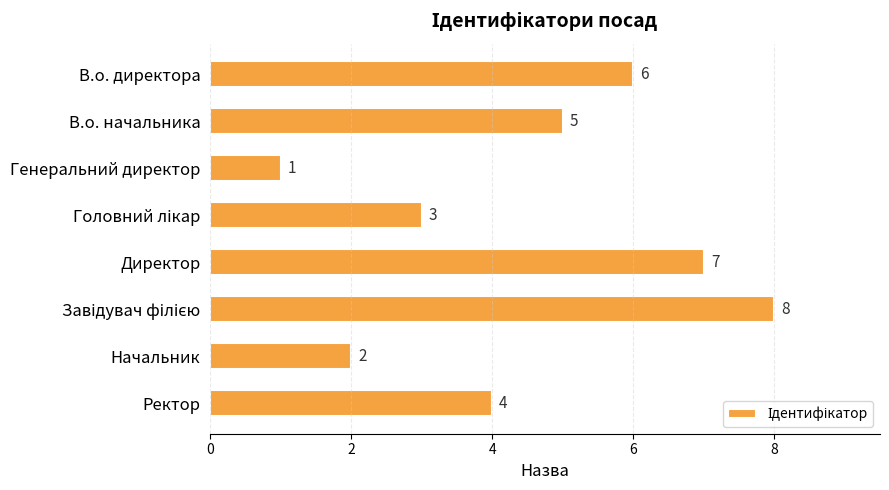

What is the value of the 3rd bar from the top?

1